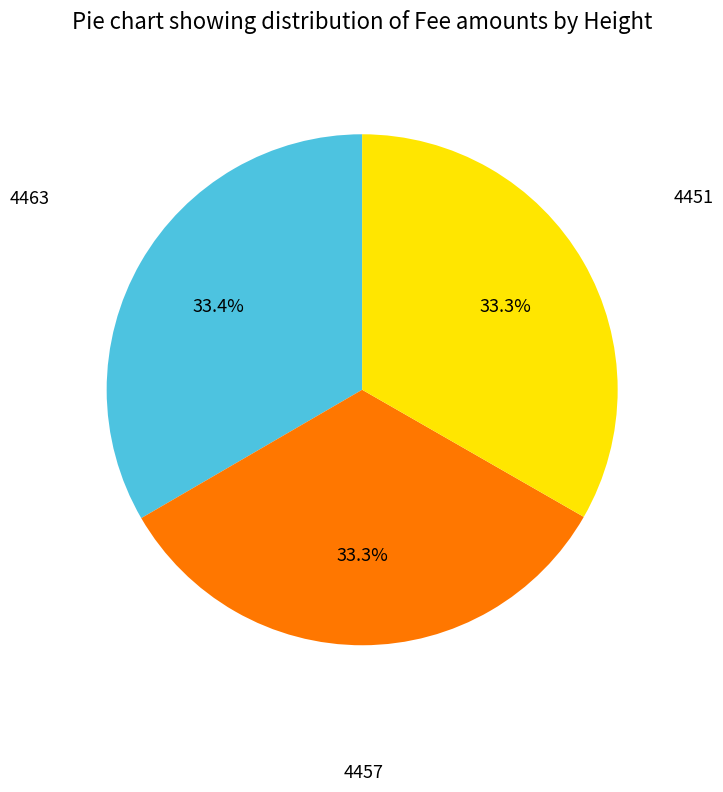

Is there a majority slice in this chart?

No